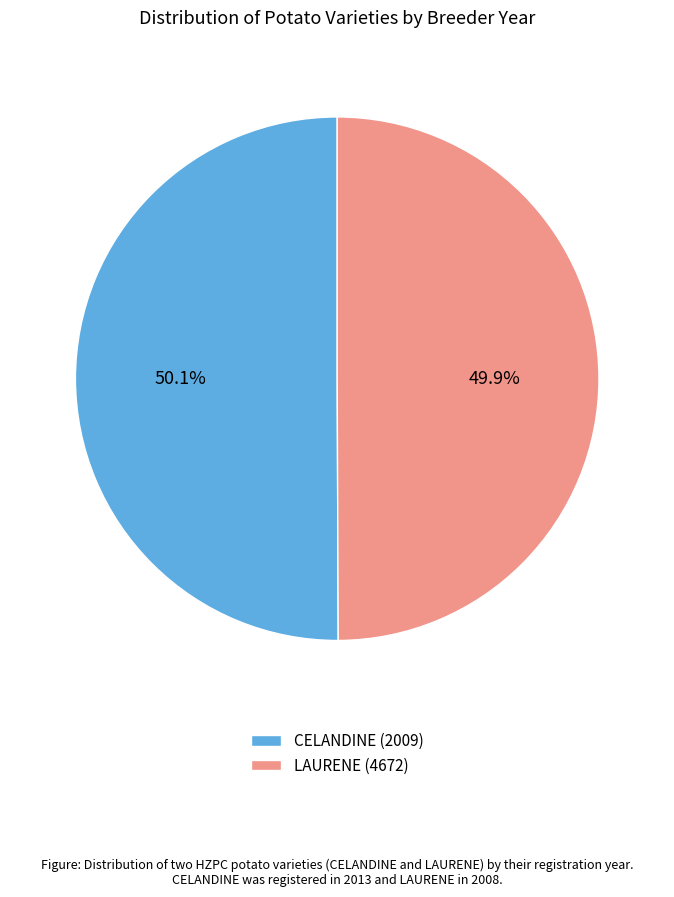

How much of the chart is everything except LAURENE (4672)?

50.1%